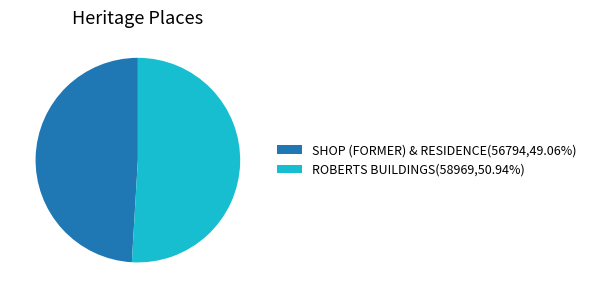

What is the ratio of the value at ROBERTS BUILDINGS(58969,50.94%) to the value at SHOP (FORMER) & RESIDENCE(56794,49.06%)?

1.0